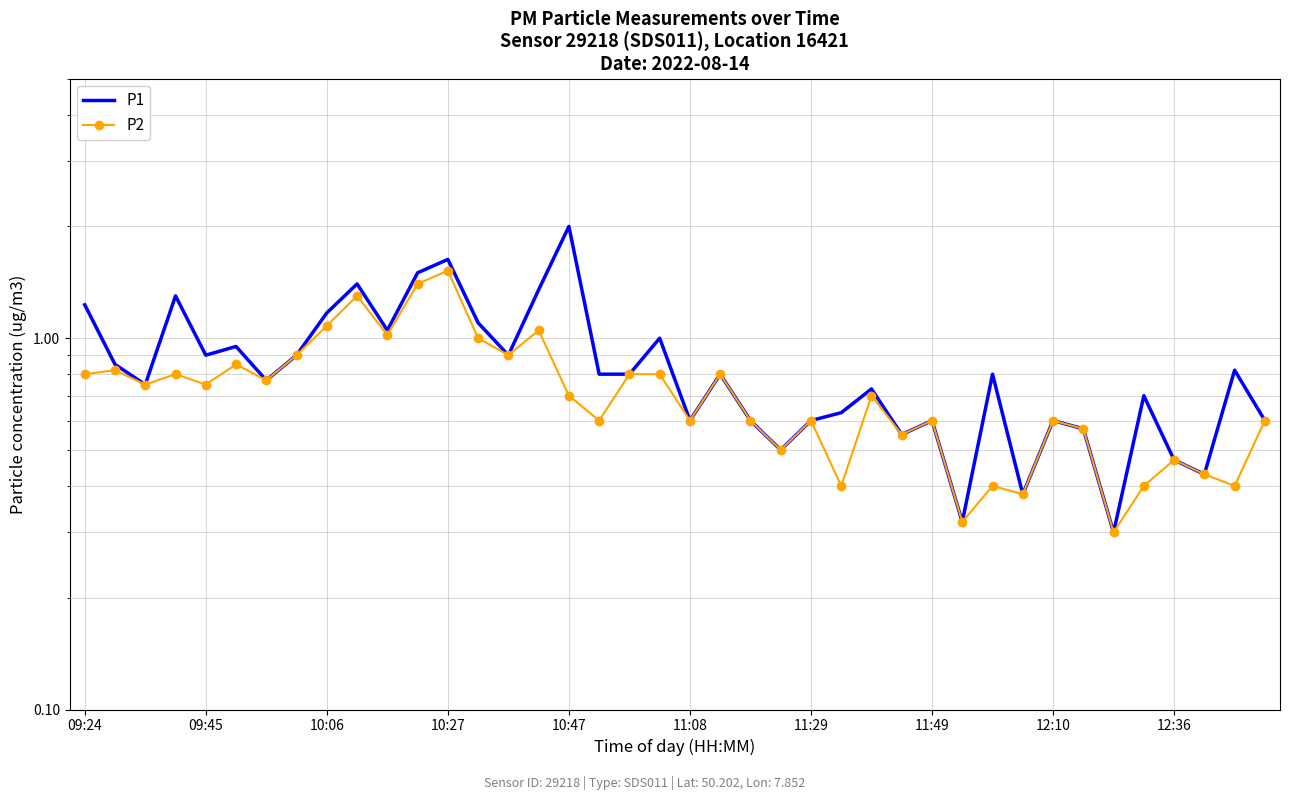

What position from the right is 12:36?

4